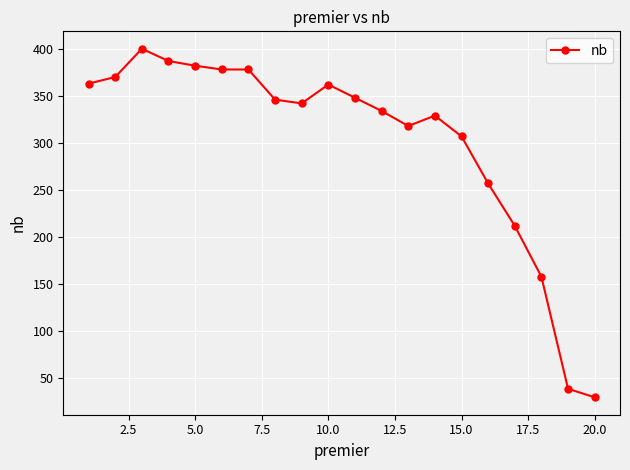

What is the value of the 17th point from the left?

212